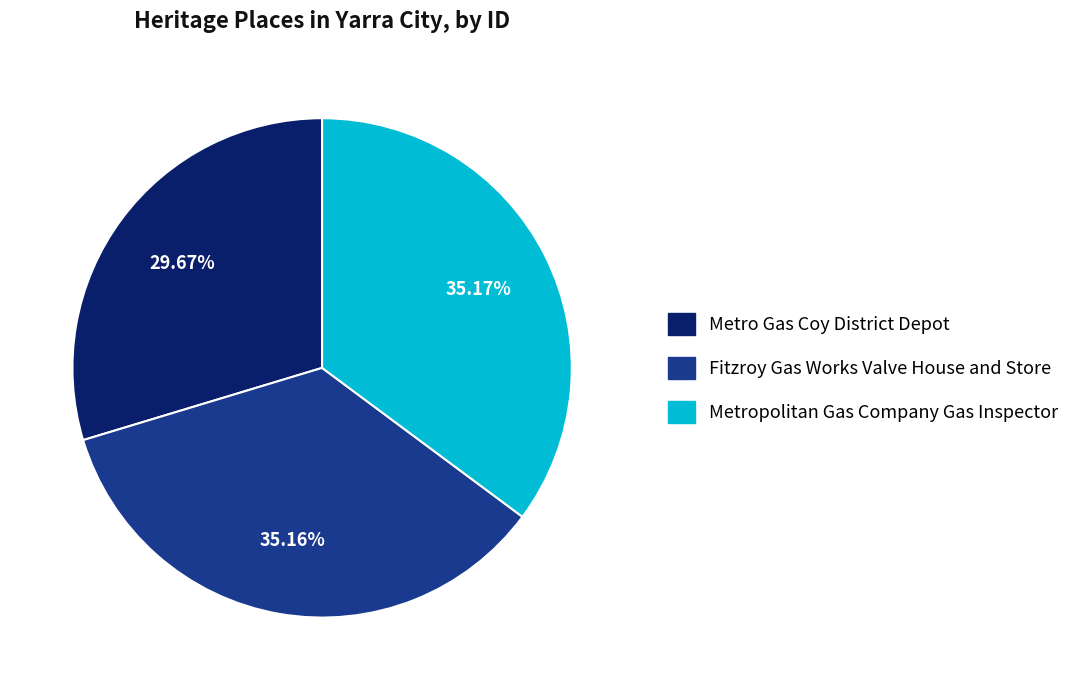

The Metropolitan Gas Company Gas Inspector slice represents 28% of the pie. True or false?

False